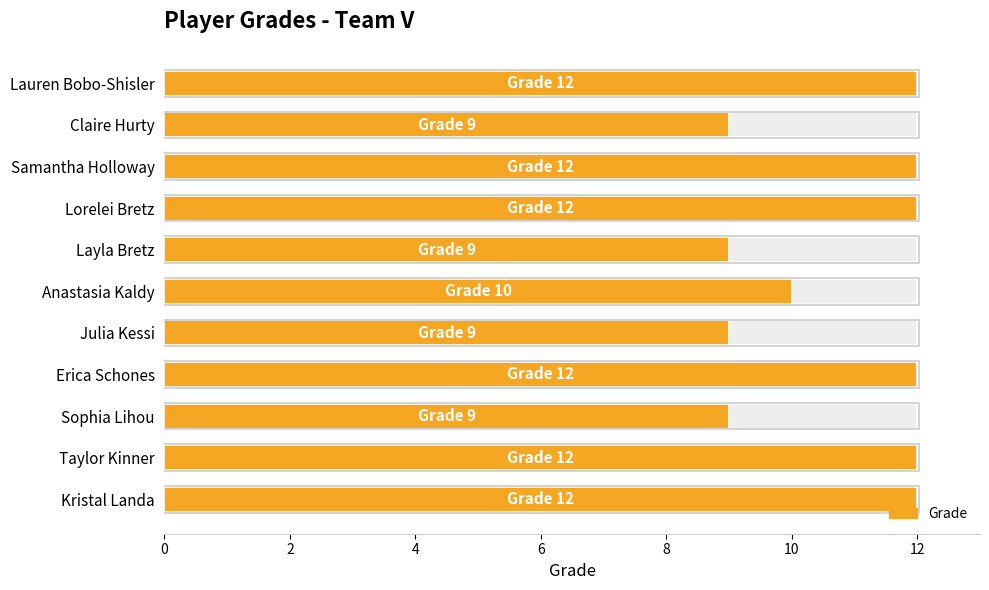

What is the ratio of the value at Erica Schones to the value at Lauren Bobo-Shisler?

1.0